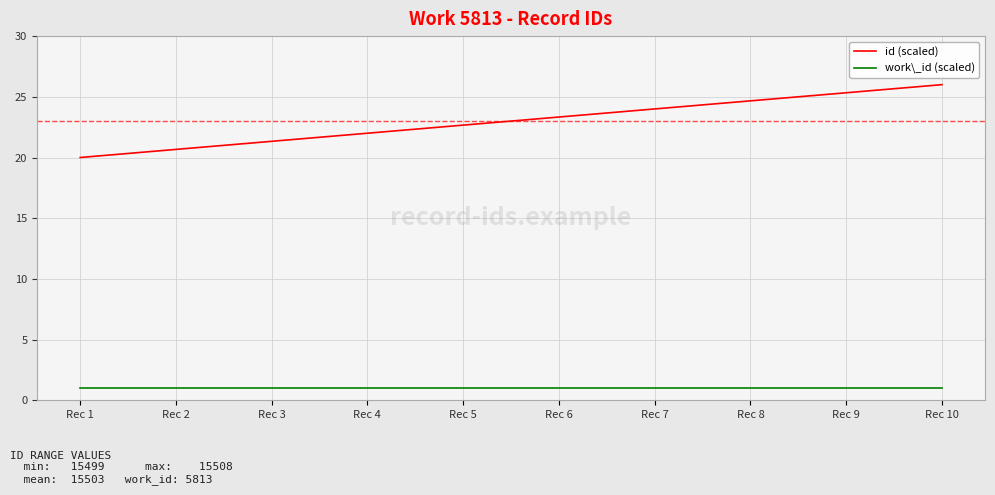

At how many categories does at least one series exceed 6?

10